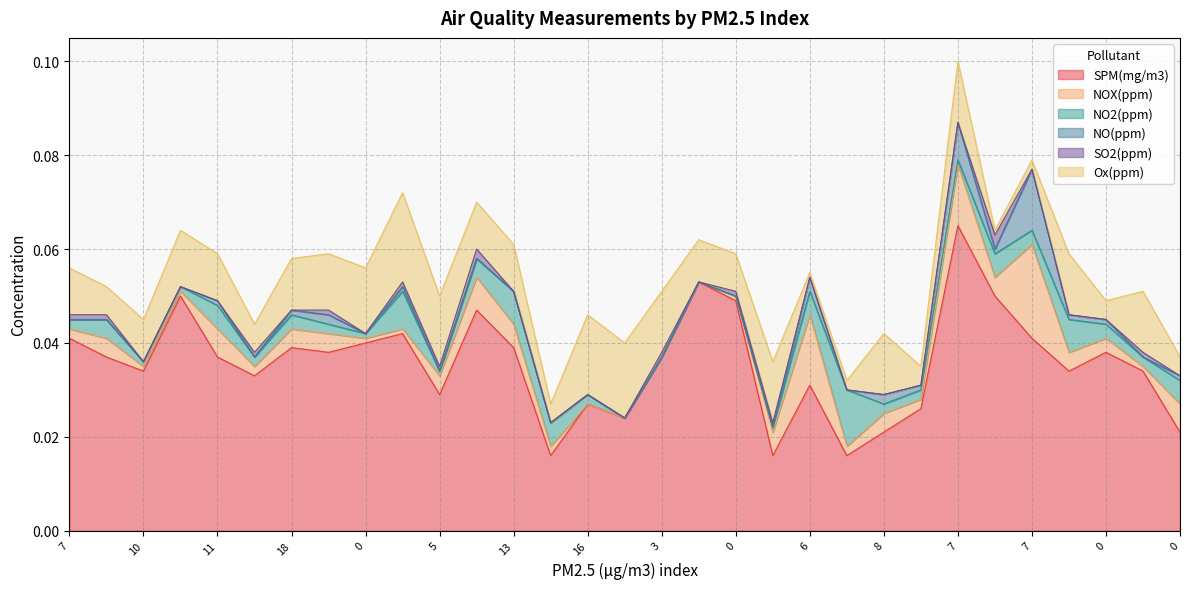

Between which two adjacent categories do NO(ppm) and SO2(ppm) first intersect?

11 and 0